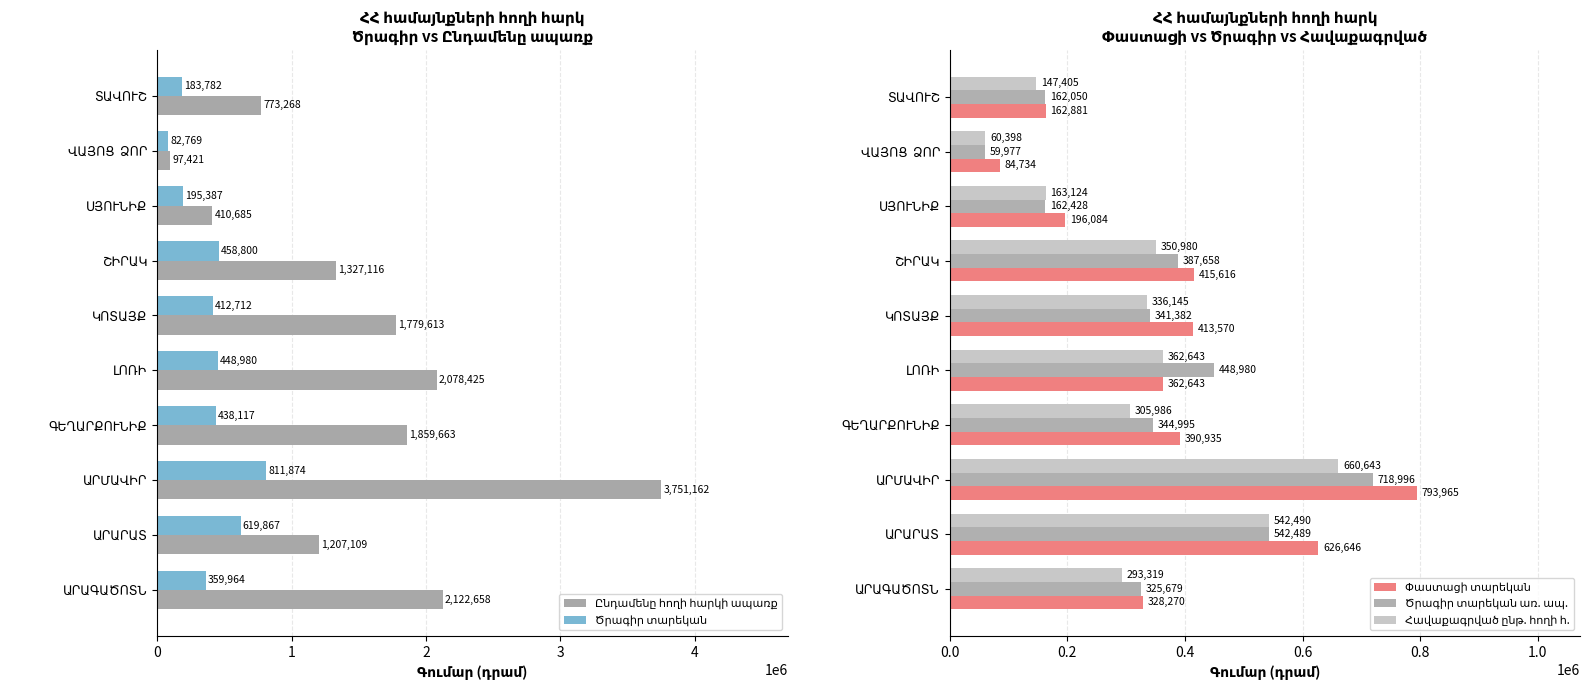

What is the value of the Հավաքագրված ընթ. հողի հ. bar at the 9th from the left?

60398.2